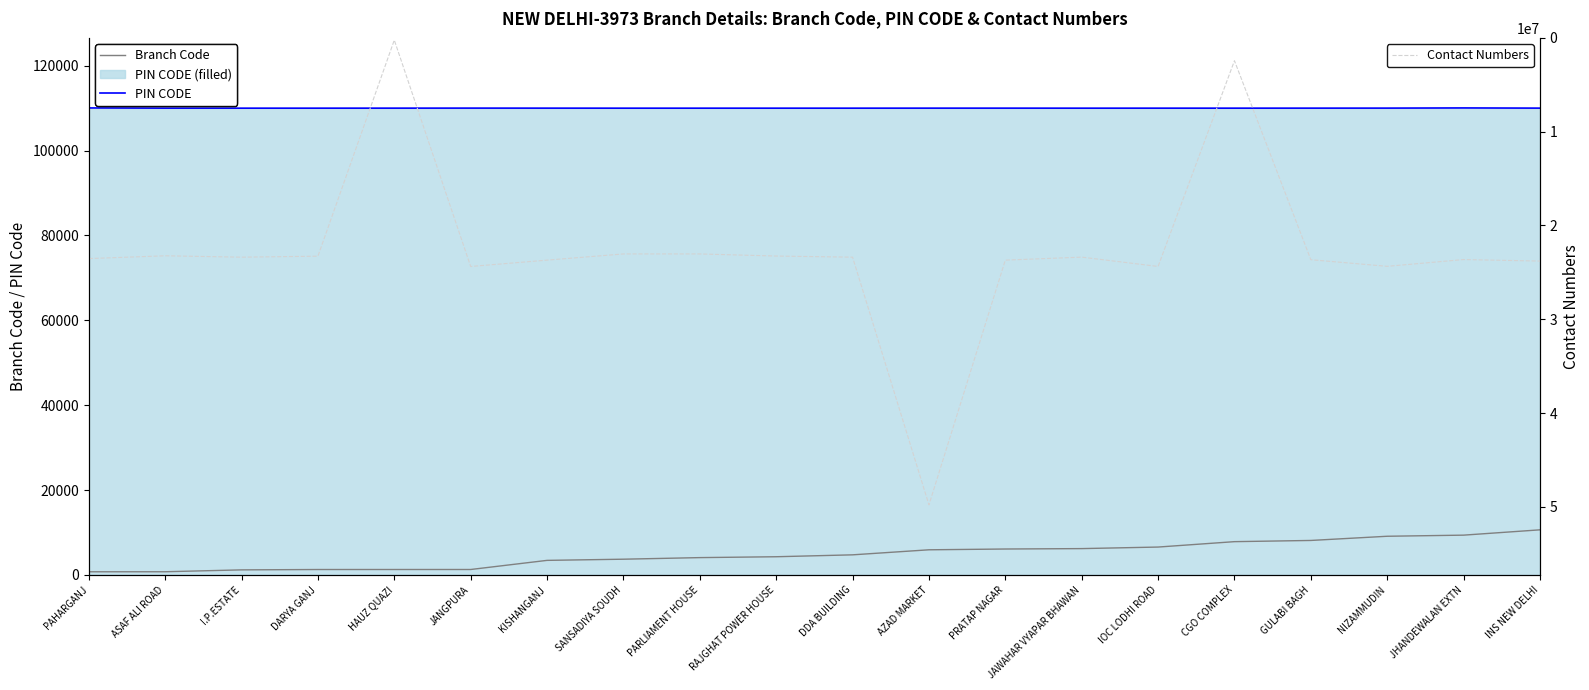

What is the average value of the Branch Code series?

4827